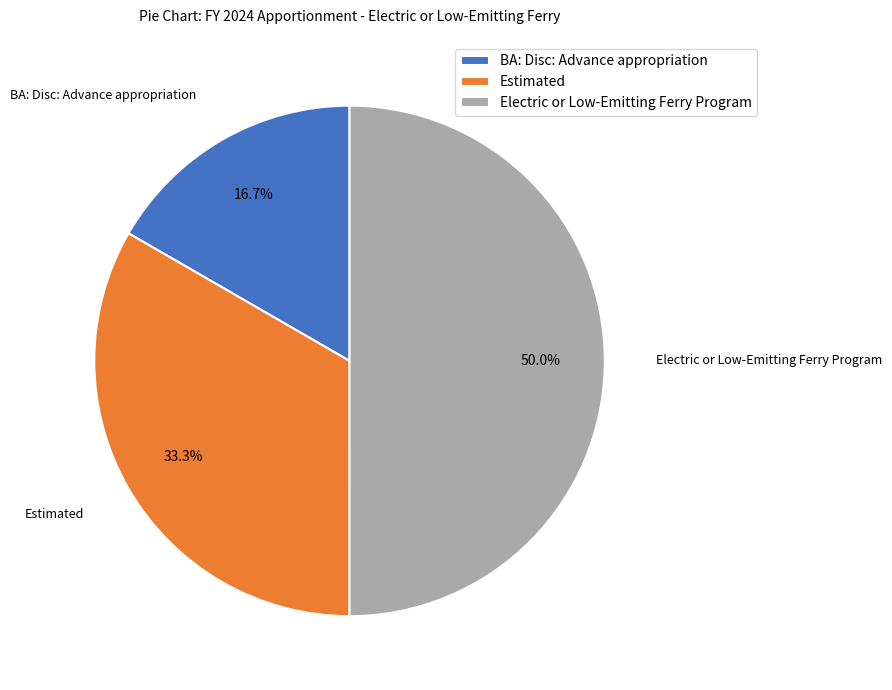

To the nearest percent, what is the difference between the largest and smallest slice percentages?

33%